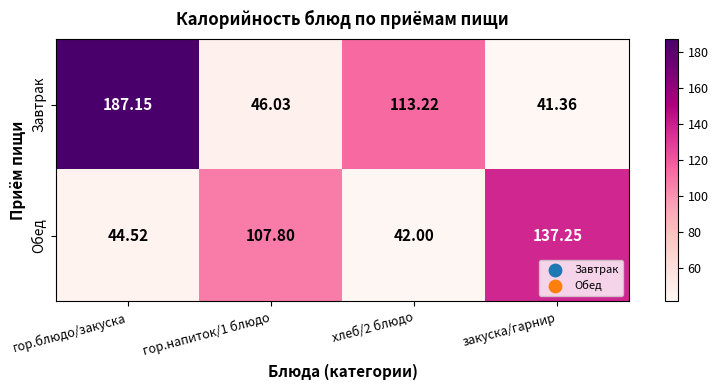

Which series changed the most between гор.блюдо/закуска and гор.напиток/1 блюдо?

Завтрак